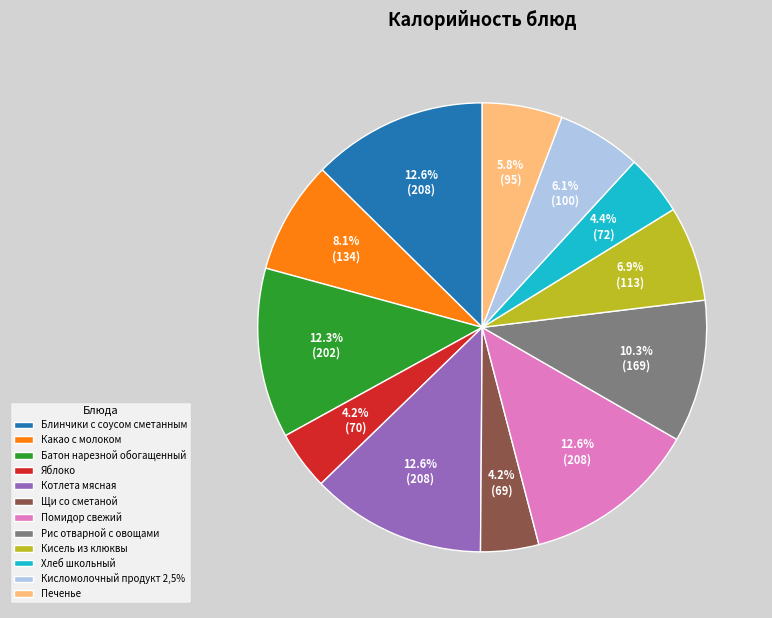

Count the number of slices in the pie.

12